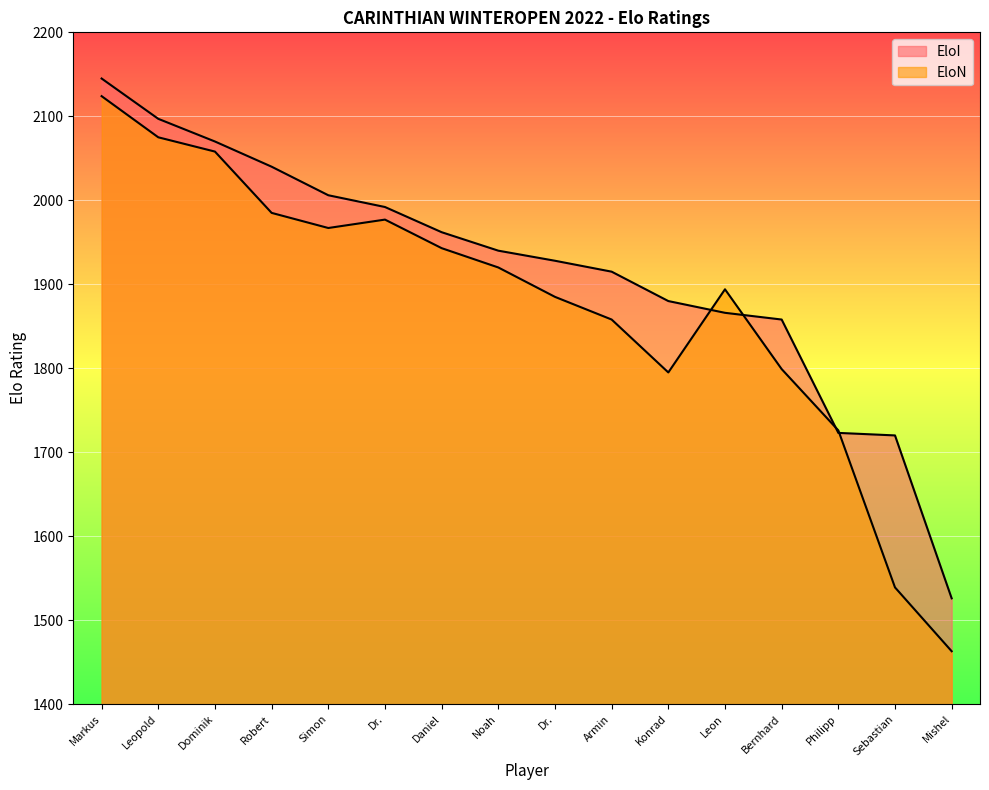

Rank the series by their average value, from lowest to highest.

EloN, EloI